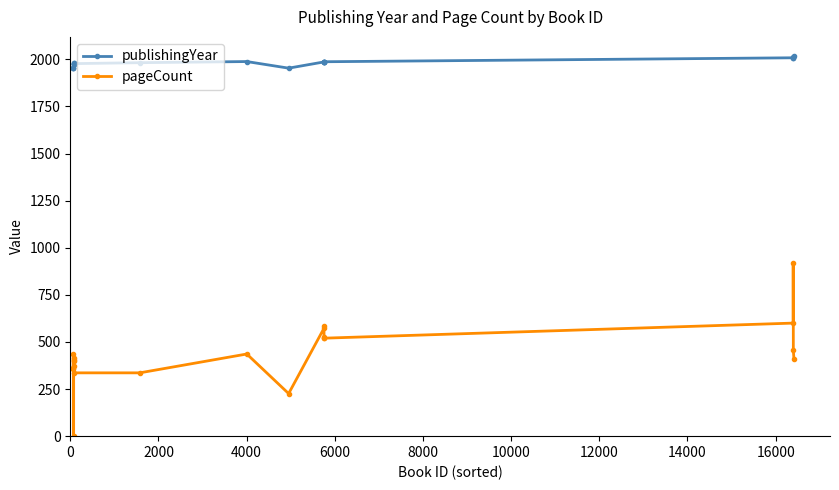

Which series has the largest range (max minus min)?

pageCount